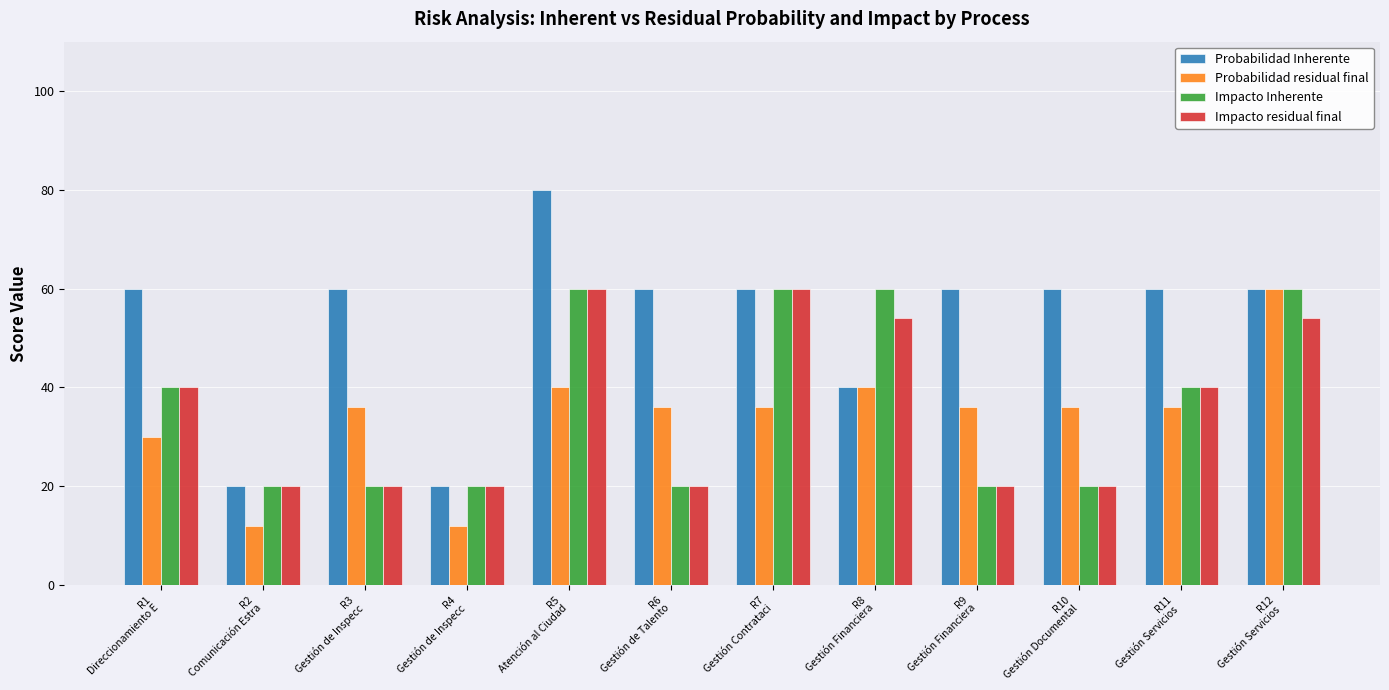

What is the difference between the maximum and minimum values in the Impacto Inherente series?

40